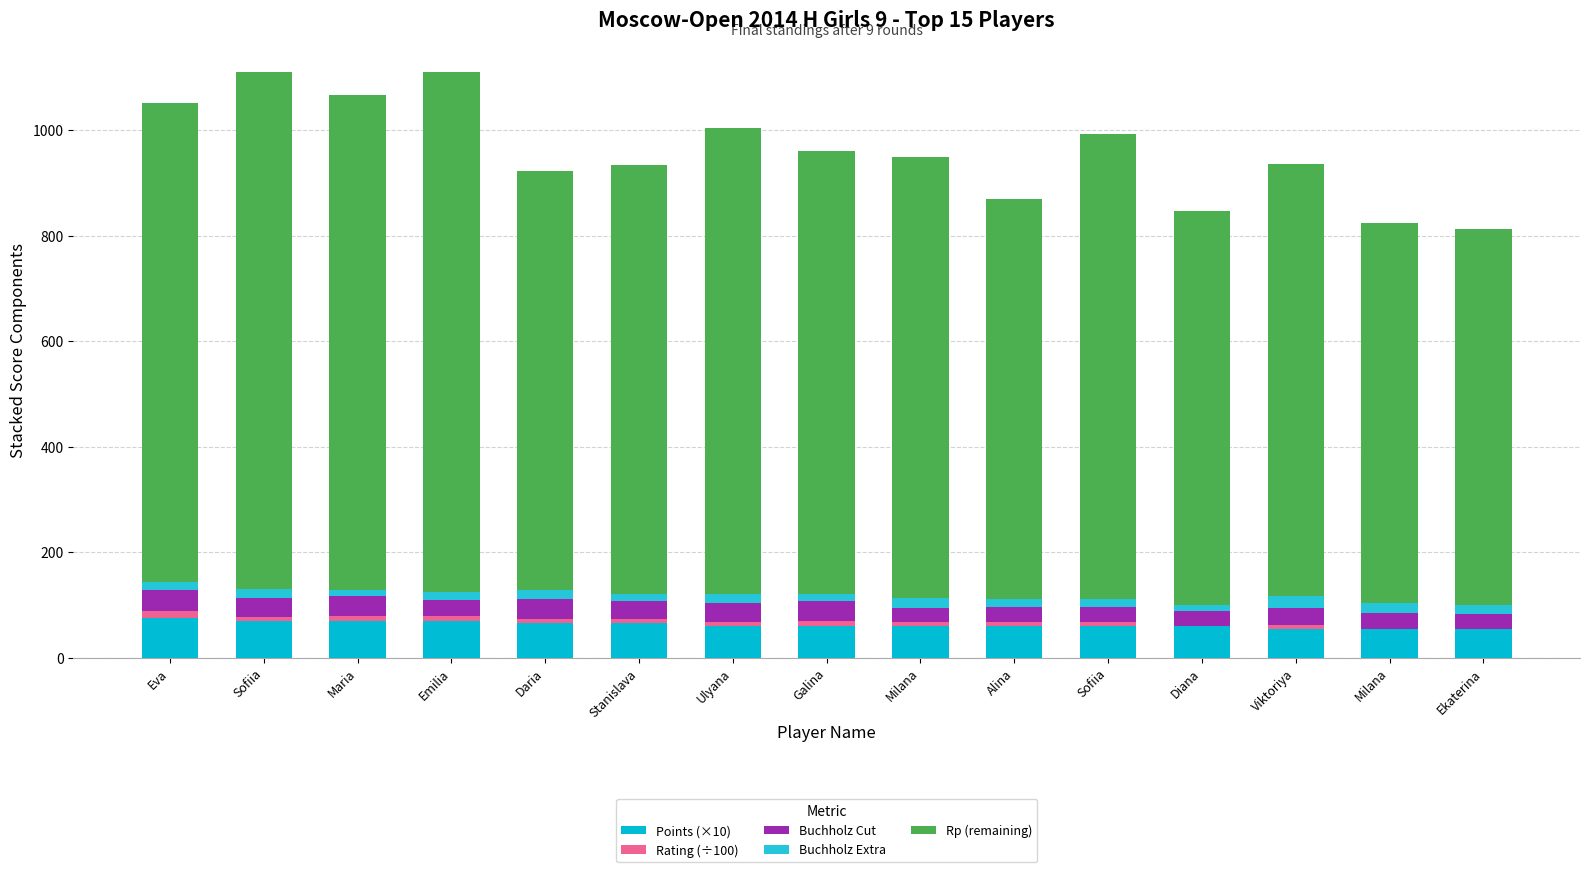

Which series has the largest total across all categories?

Rp (remaining)